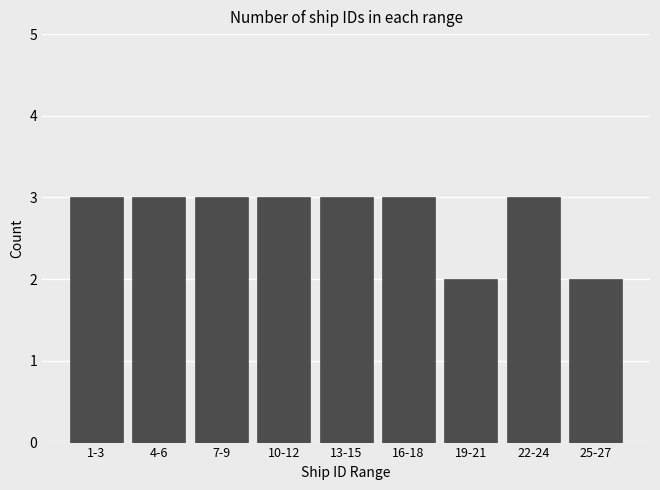

Reading right to left, extract all data points from this chart.

25-27=2	22-24=3	19-21=2	16-18=3	13-15=3	10-12=3	7-9=3	4-6=3	1-3=3